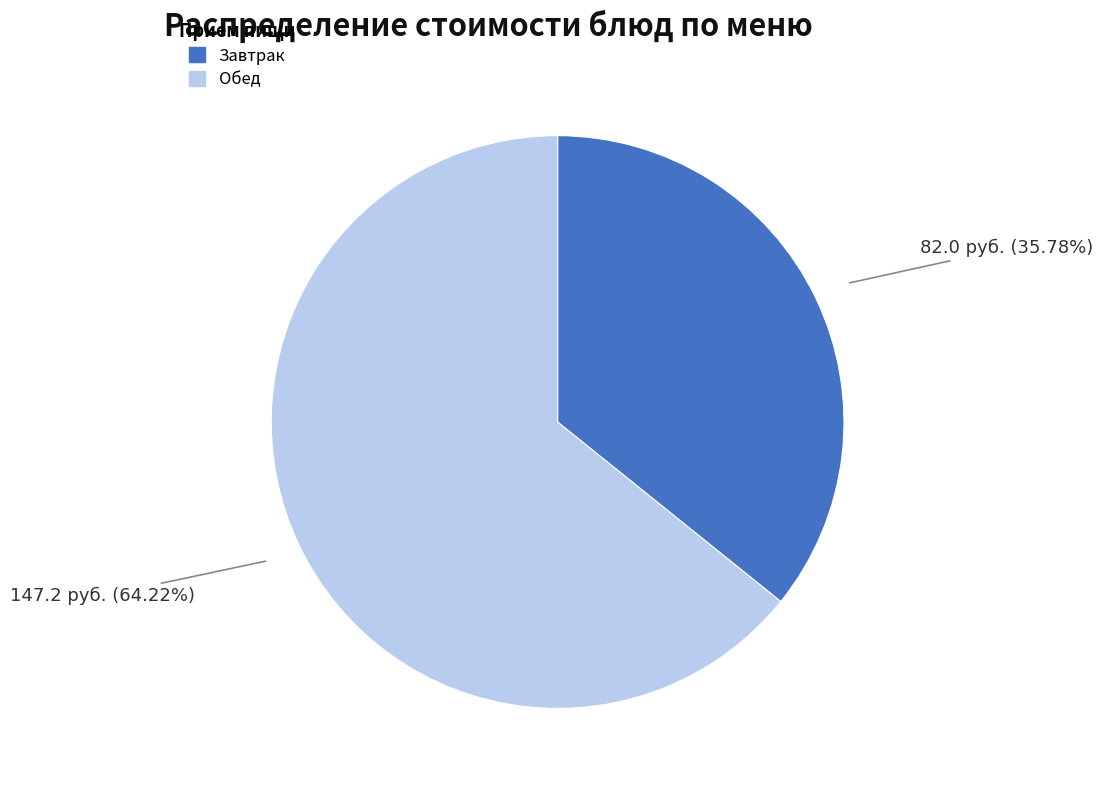

How many segments does this pie chart have?

2